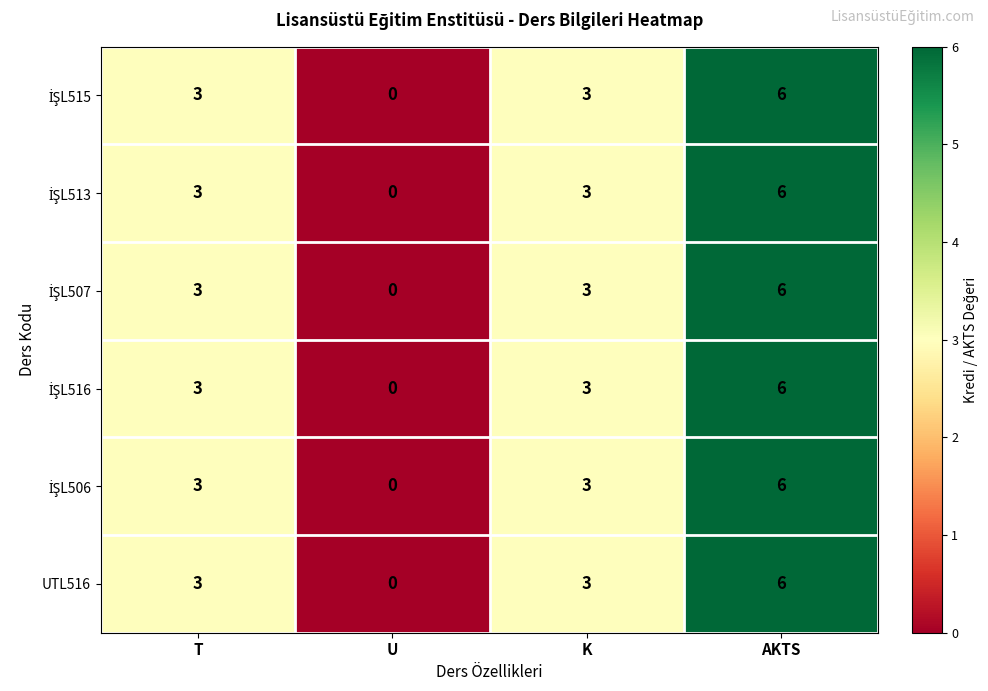

At which category is the sum across all series the highest?

AKTS